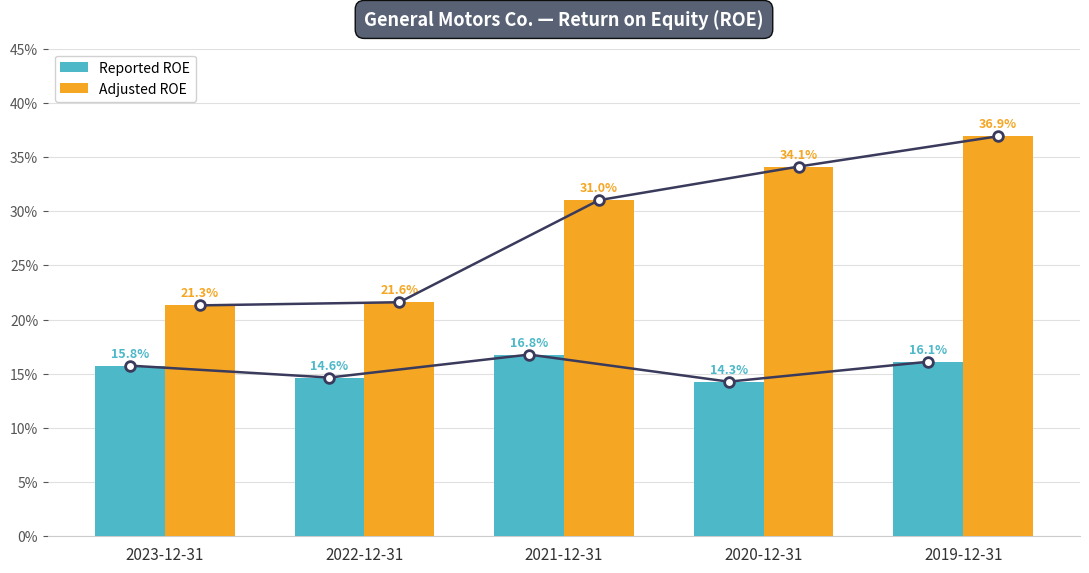

Reading right to left, extract all data points from this chart.

Reported ROE: 0.2	0.1	0.2	0.1	0.2
Adjusted ROE: 0.4	0.3	0.3	0.2	0.2